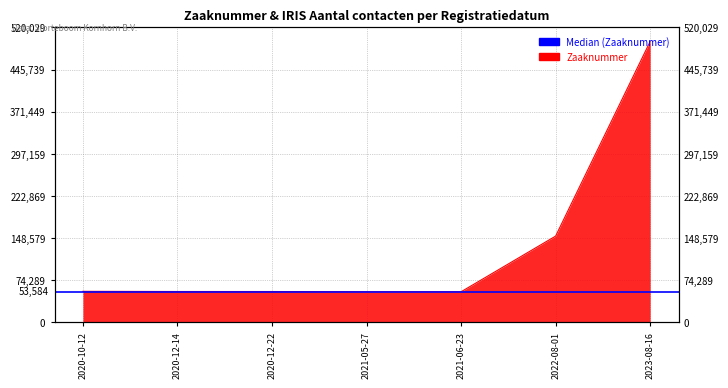

Rank the categories by value from lowest to highest.

2021-06-23, 2021-05-27, 2020-12-22, 2020-12-14, 2020-10-12, 2022-08-01, 2023-08-16